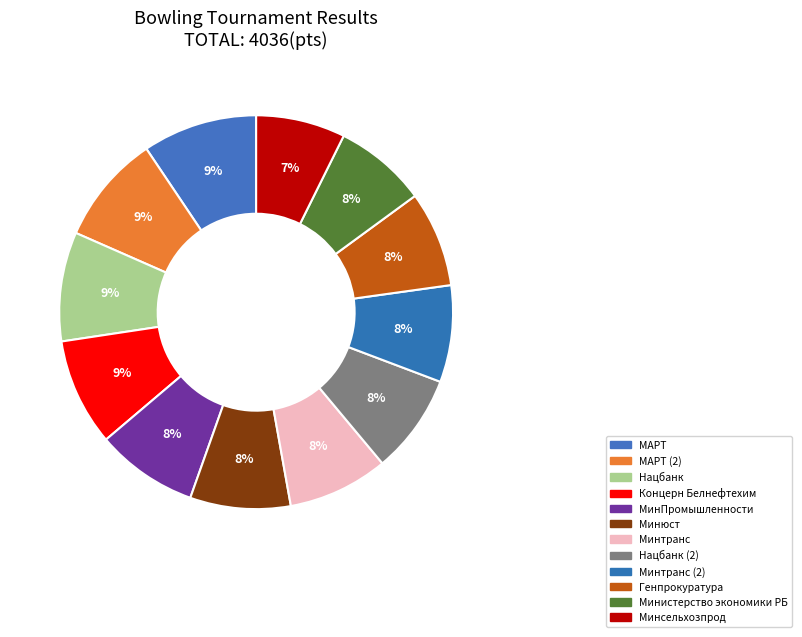

Is there any slice that represents more than half of the pie?

No